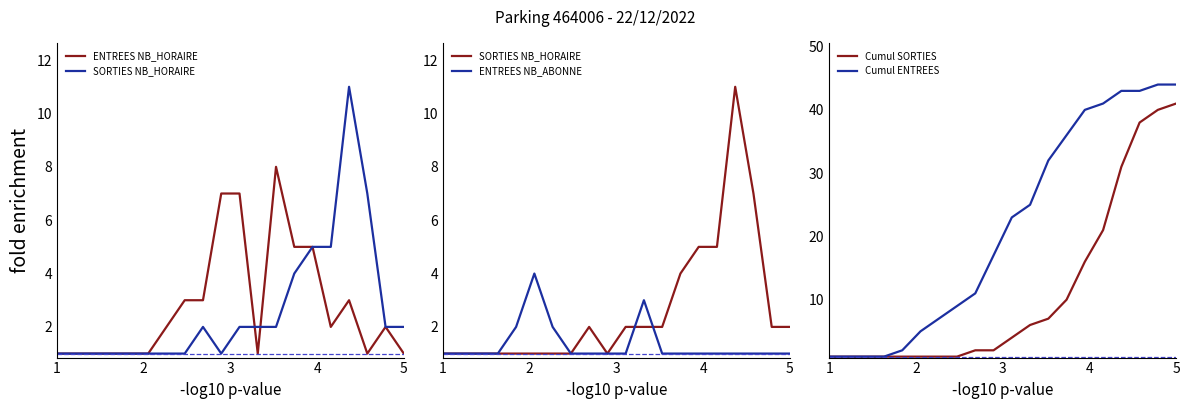

What is the value of the Cumul SORTIES point at the 5th from the left?

1